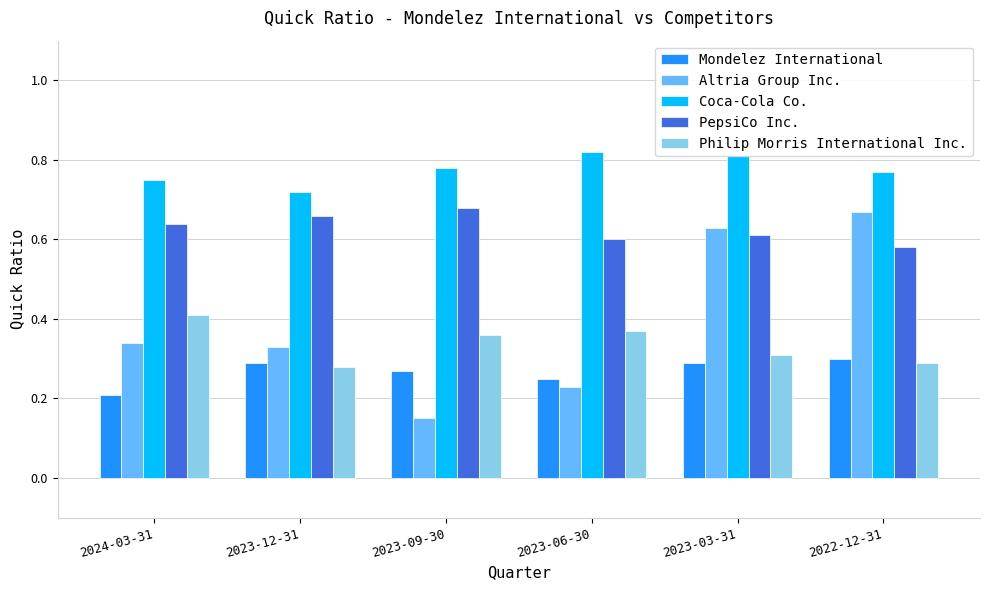

Which series changed the most between 2023-09-30 and 2023-03-31?

Altria Group Inc.